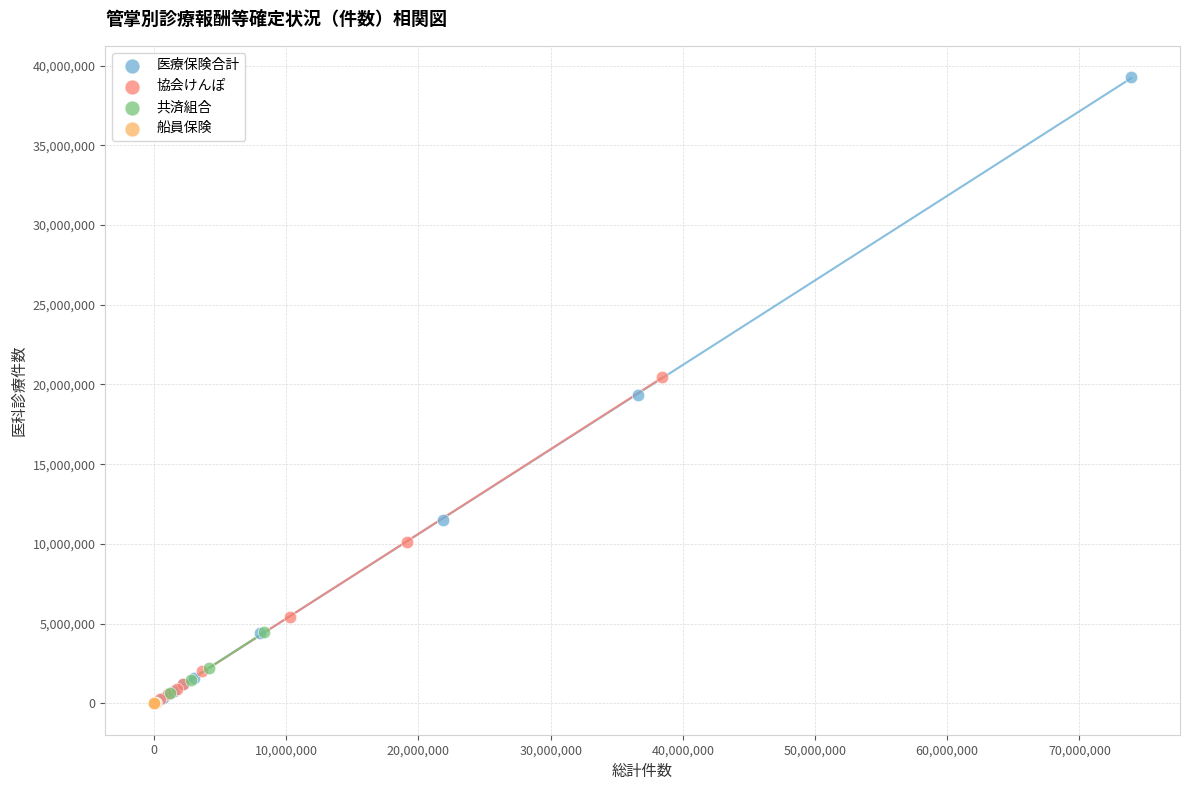

Which series has the widest spread of Y values?

医療保険合計